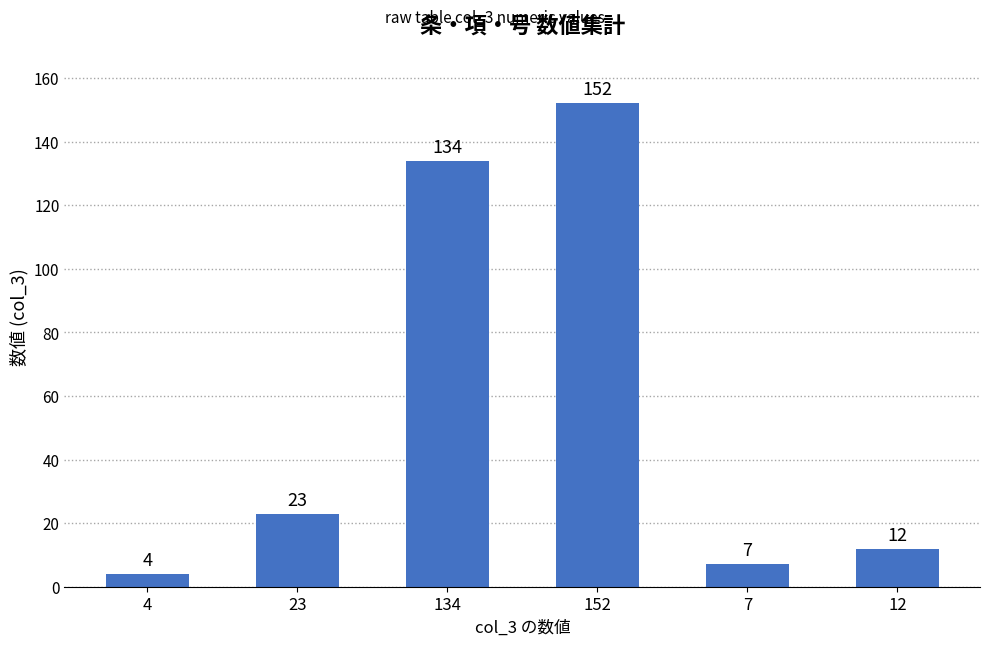

At which label is the value closest to 78?

23